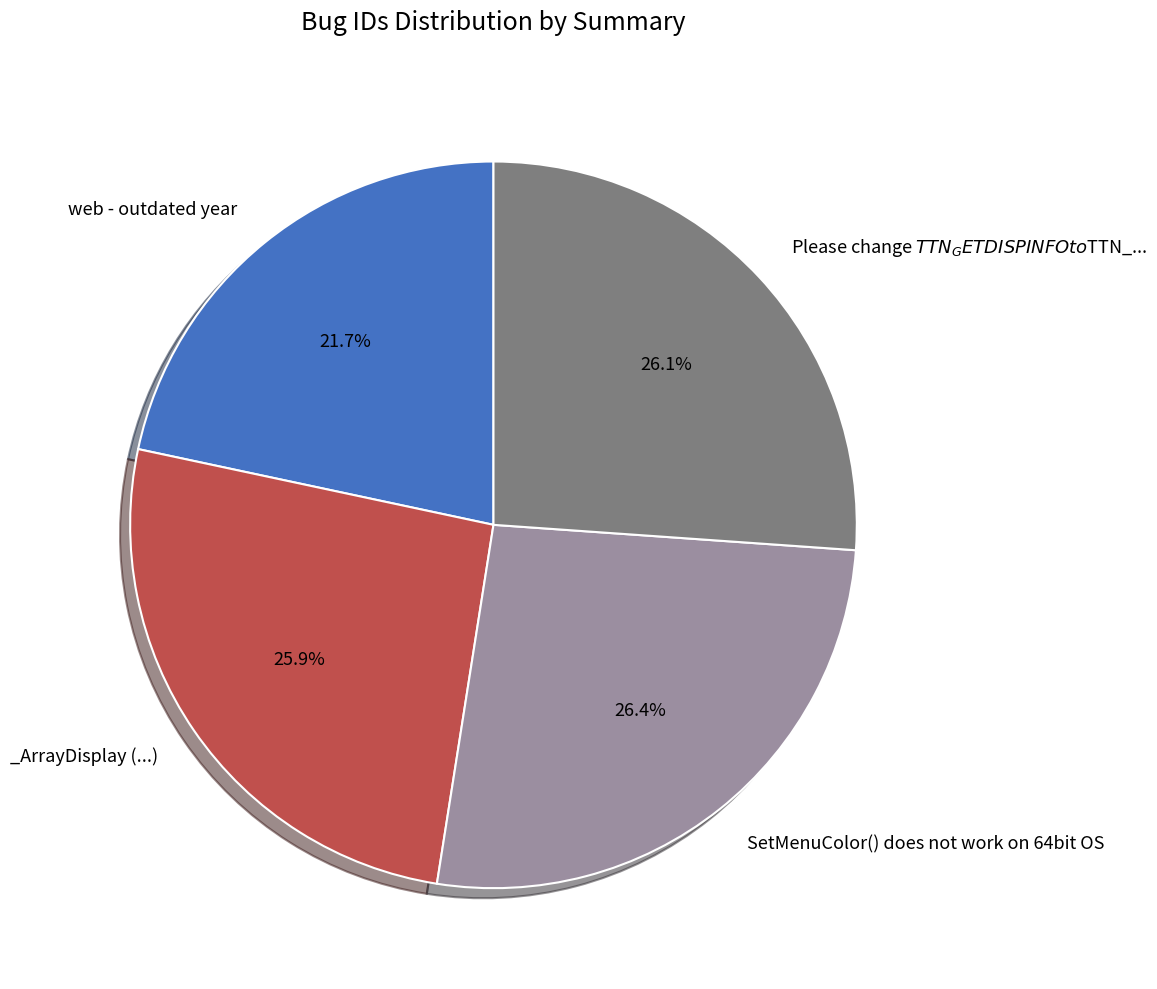

Is there any slice that represents more than half of the pie?

No